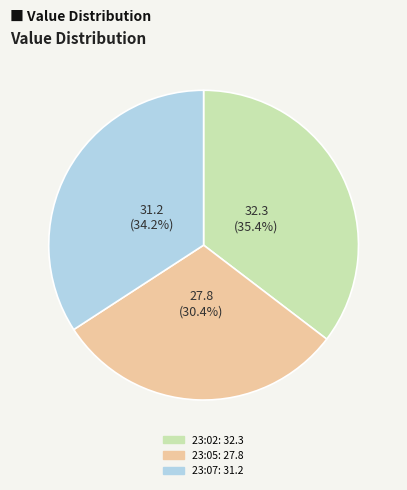

Is there a majority slice in this chart?

No